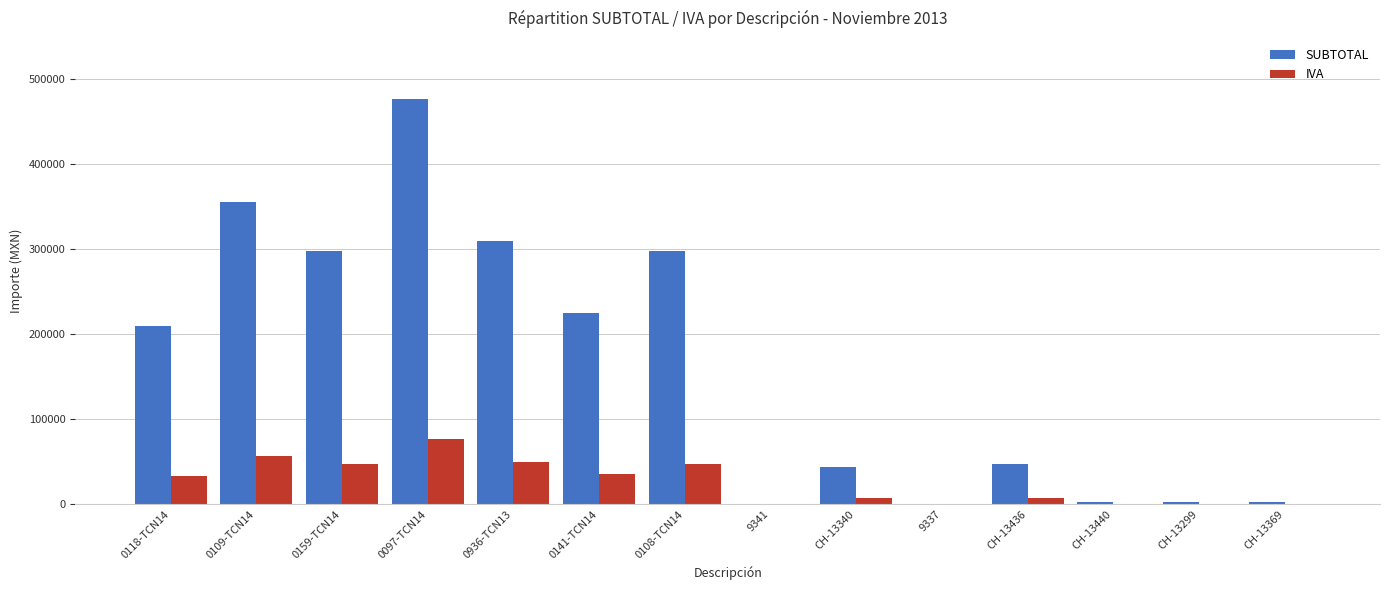

True or false: IVA has a value of 528.0 at CH-13299.

True